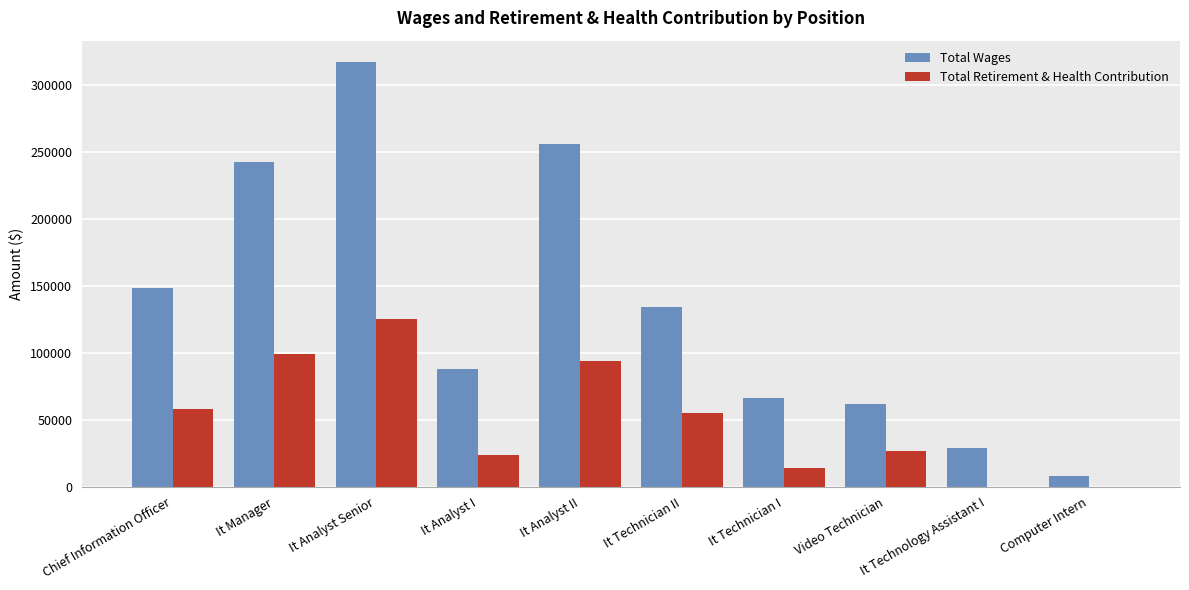

True or false: Total Wages has a value of 265526 at Chief Information Officer.

False